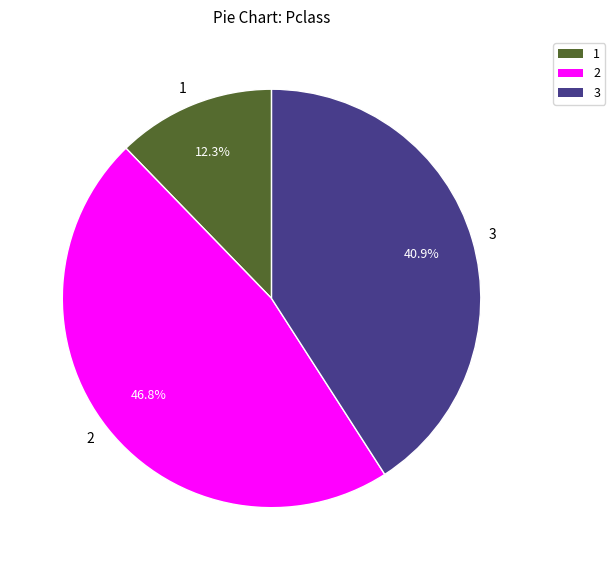

Approximately how many times larger is the value at 1 compared to 3?

0.3